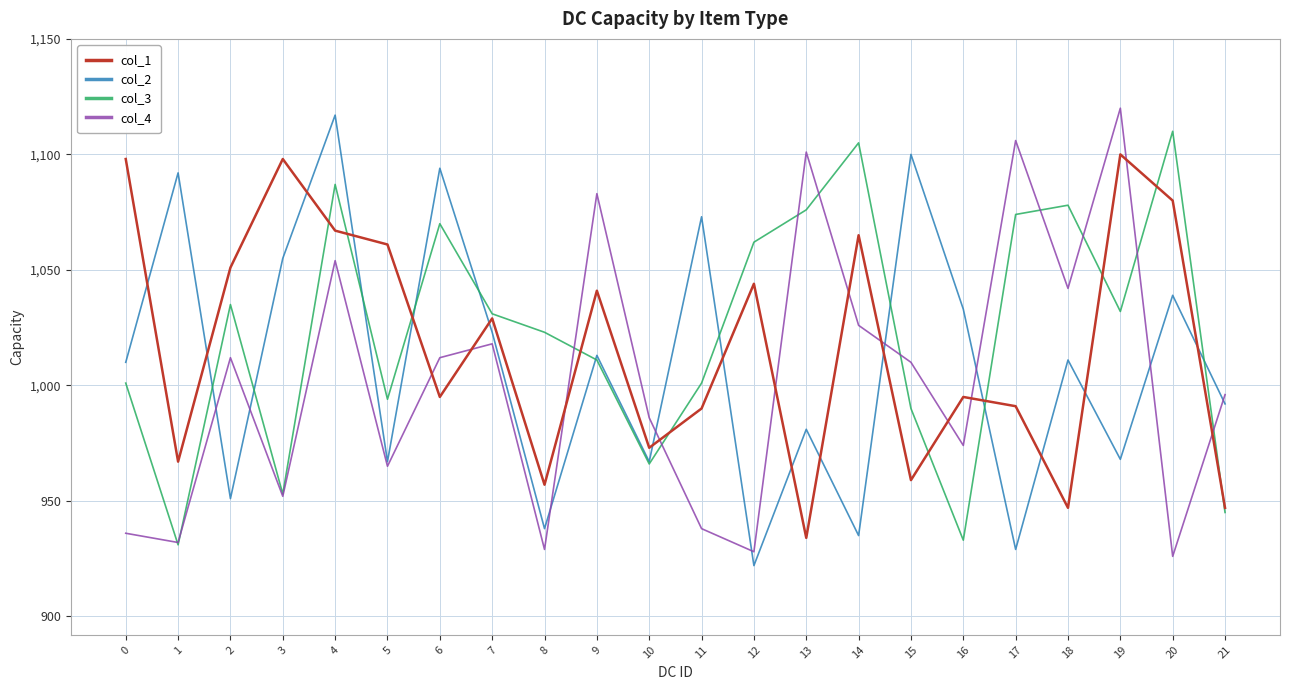

True or false: col_4 has a value of 268 at 6.

False